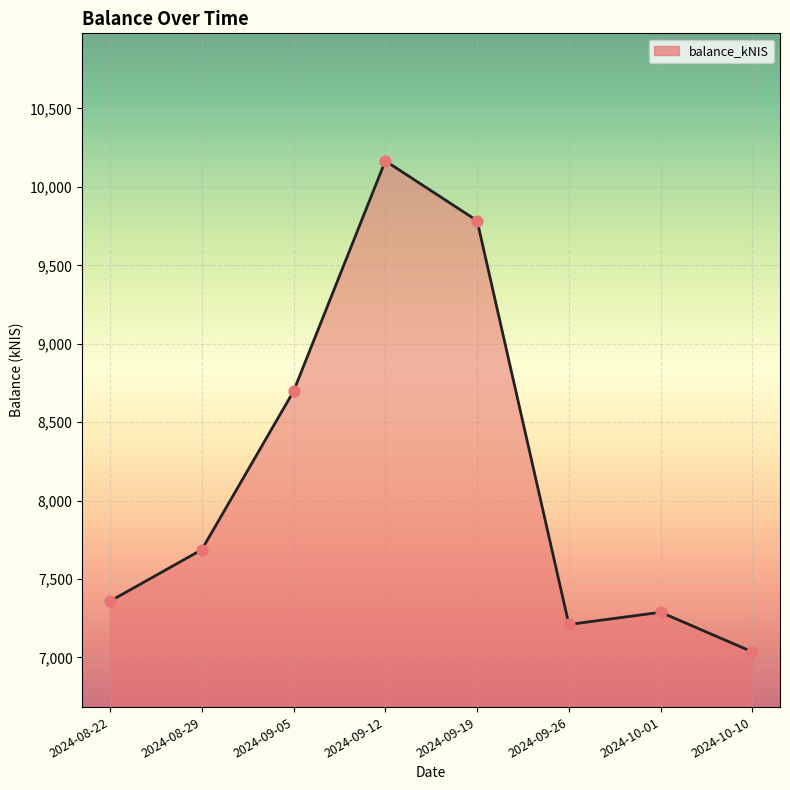

What is the ratio of the value at 2024-09-12 to the value at 2024-09-26?

1.4